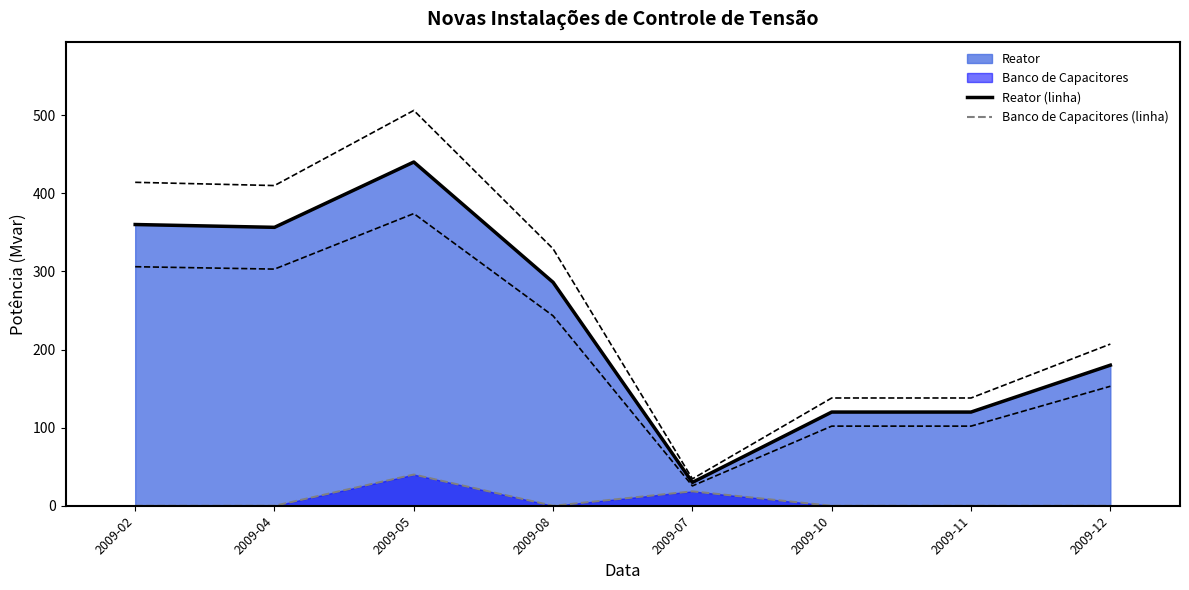

What position from the left is 2009-11?

7